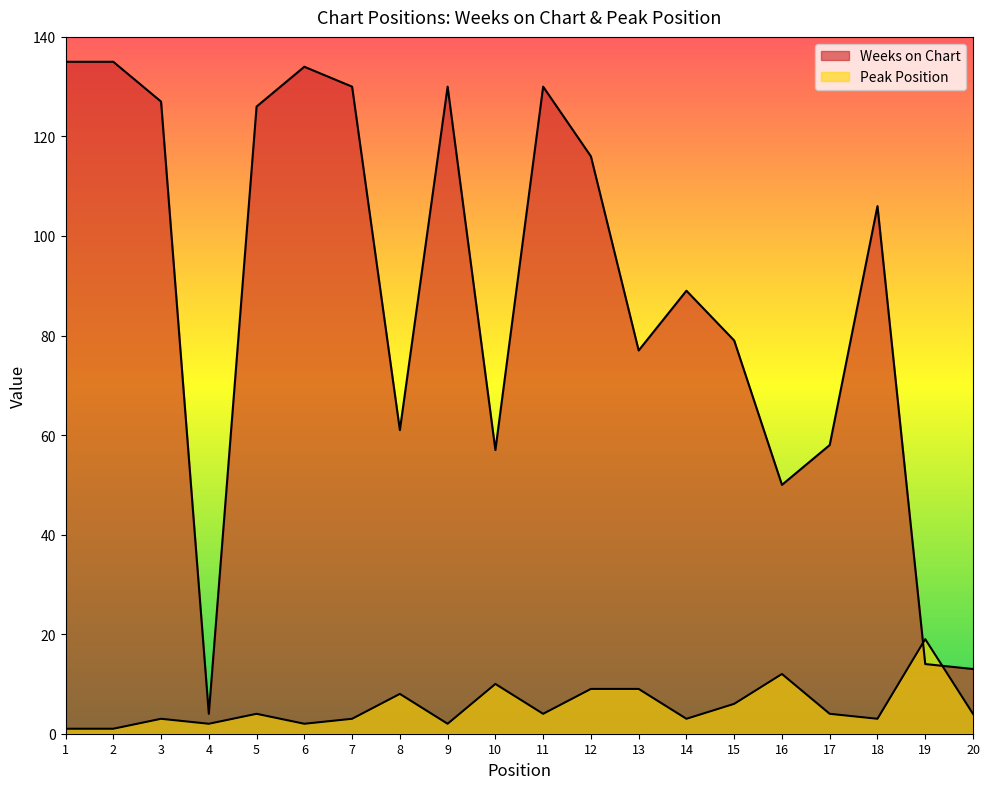

What are all the series names shown in the legend?

Weeks on Chart, Peak Position